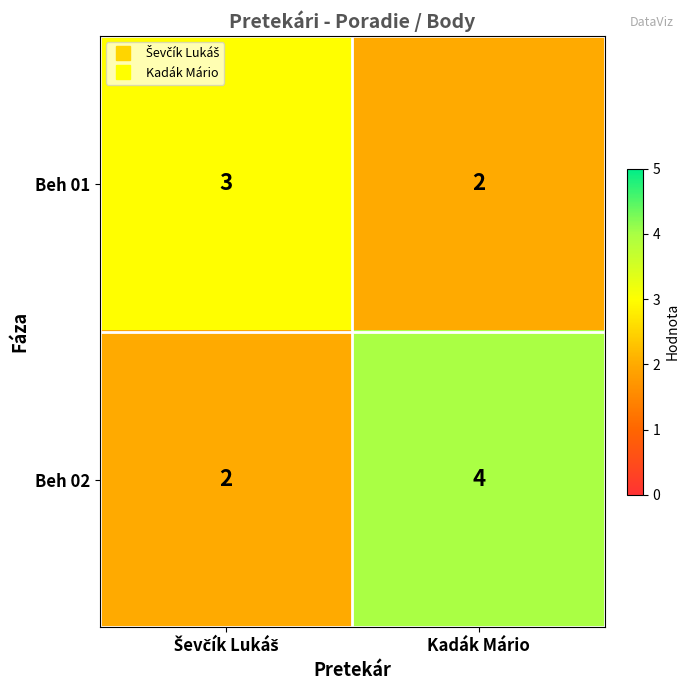

What is the sum of all Beh 01 values?

5